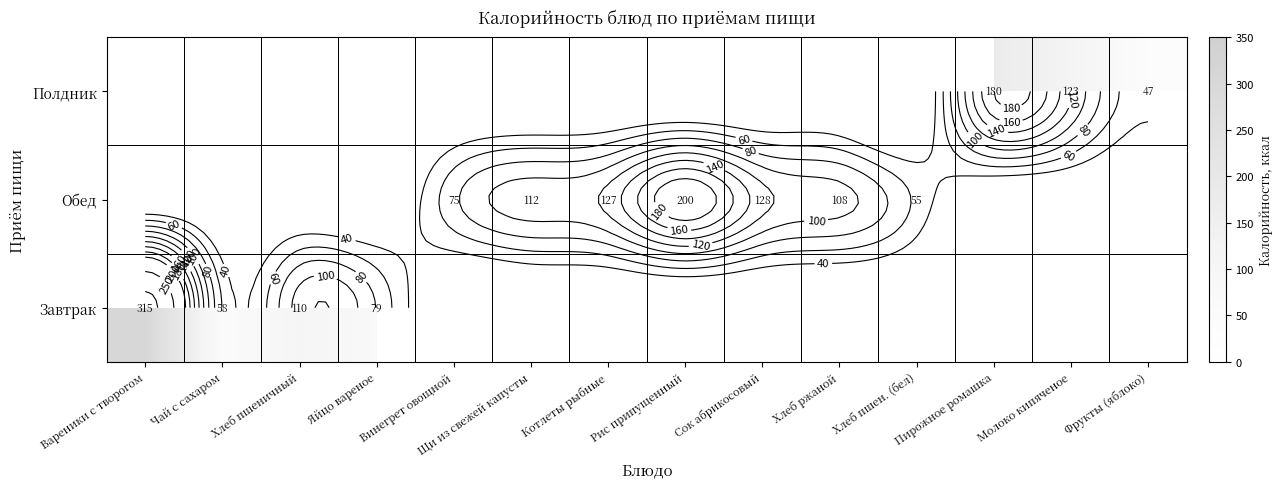

Is it true that Полдник equals 52.1 at Молоко кипяченое?

False